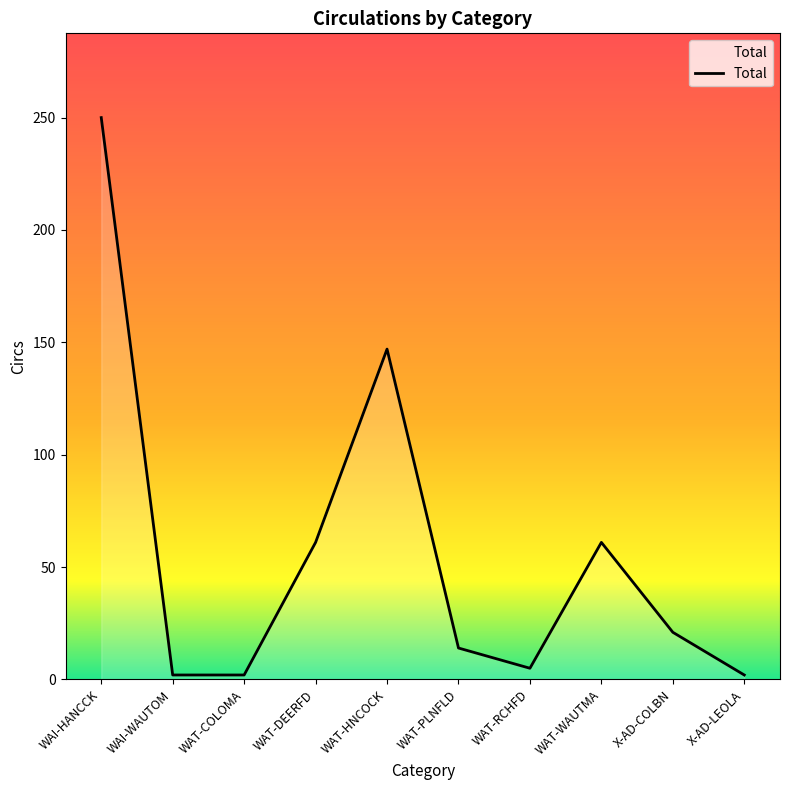

Does the chart display data point markers on the line(s)?

No